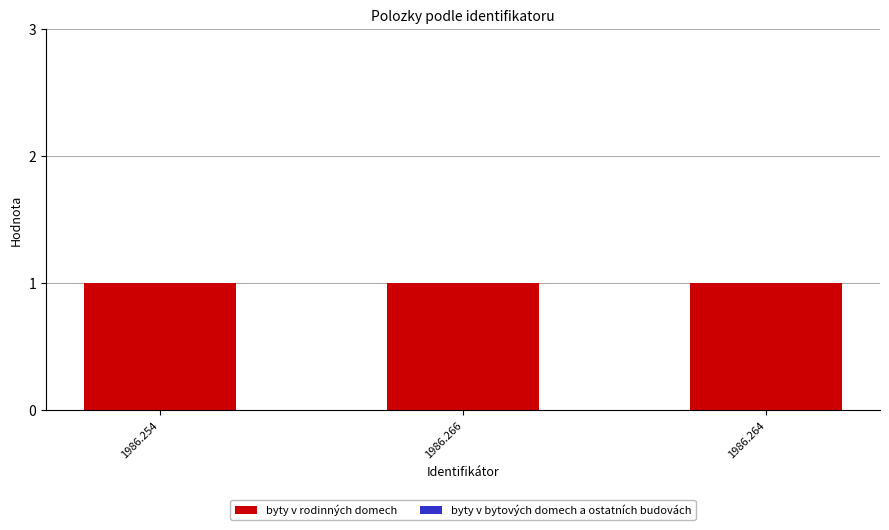

At how many categories does at least one series exceed 0?

3